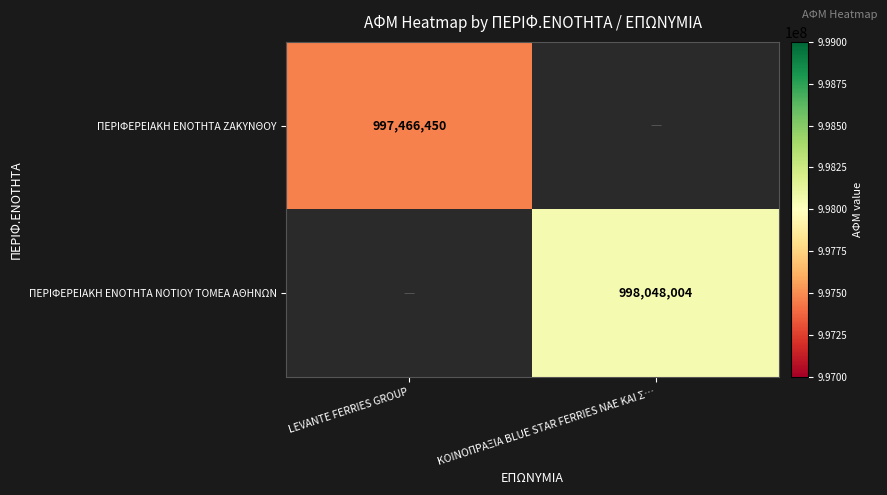

At which category does the chart reach its peak across all series?

ΚΟΙΝΟΠΡΑΞΙΑ BLUE STAR FERRIES ΝΑΕ ΚΑΙ Σ…